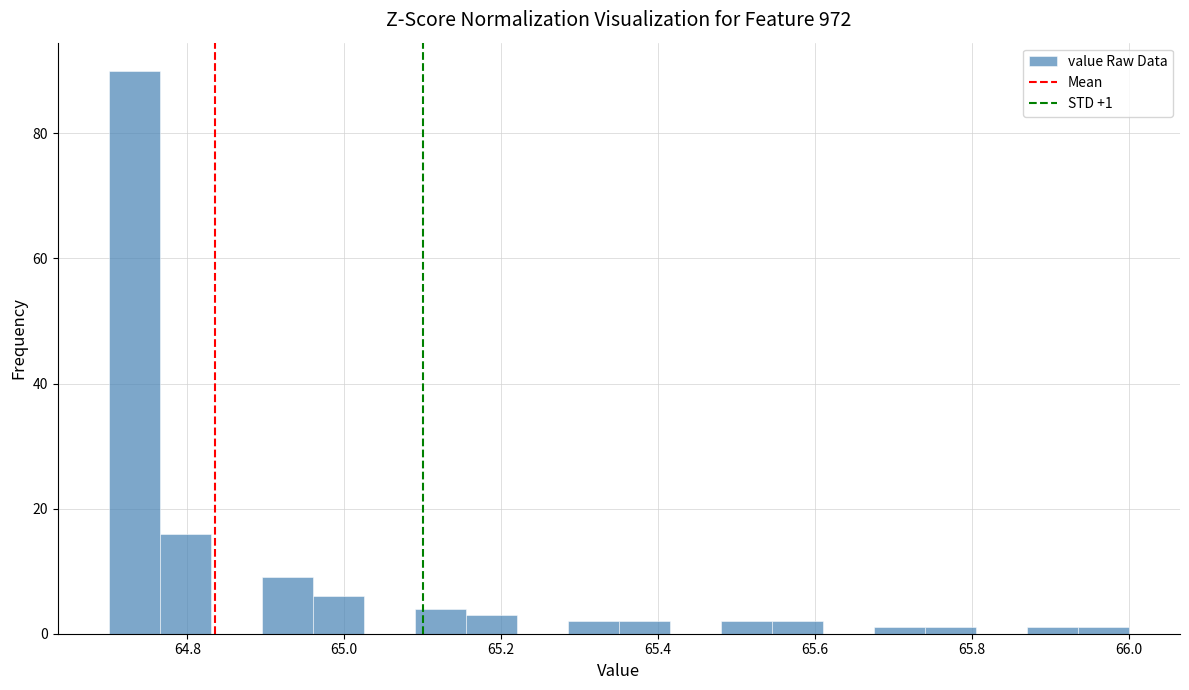

Read against the x-axis, roughly where is the centre of the tallest bar?

64.74